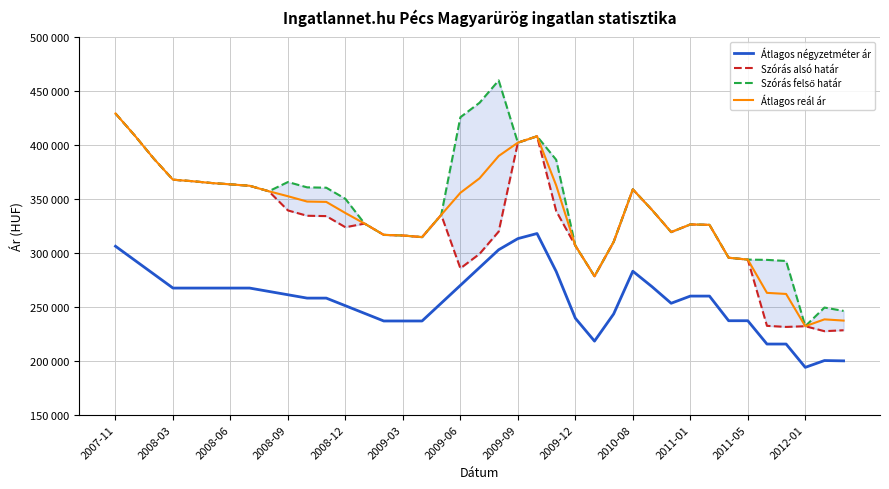

Reading left to right, transcribe all the data shown in this chart.

Átlagos négyzetméter ár: 306250	293314	280377	267441	267441	267441	267441	267441	264336	261230	258125	258125	251051	243978	236904	236904	236904	253428	269951	286475	302999	313321	318040	282850	239466	218224	243449	283070	268728	253343	260000	260000	237142	237142	215509	215509	193877	200203	199902
Szórás alsó határ: 429390	409050	387467	367981	366613	364917	363684	362347	357265	339463	334529	334211	323871	327251	316803	316229	314710	335353	285731	299152	319883	402335	408276	338910	306785	278443	310361	359010	339943	319385	326476	326105	295592	293854	232405	231394	232055	227443	228309
Szórás felső határ: 429390	409050	387467	367981	366613	364917	363684	362347	357265	365811	360877	360559	350219	327251	316803	316229	314710	335353	425937	439358	460089	402335	408276	386452	306785	278443	310361	359010	339943	319385	326476	326105	295592	293854	293589	292578	232055	249359	246243
Átlagos reál ár: 429390	409050	387467	367981	366613	364917	363684	362347	357265	352637	347703	347385	337045	327251	316803	316229	314710	335353	355834	369255	389986	402335	408276	362681	306785	278443	310361	359010	339943	319385	326476	326105	295592	293854	262997	261986	232055	238401	237276